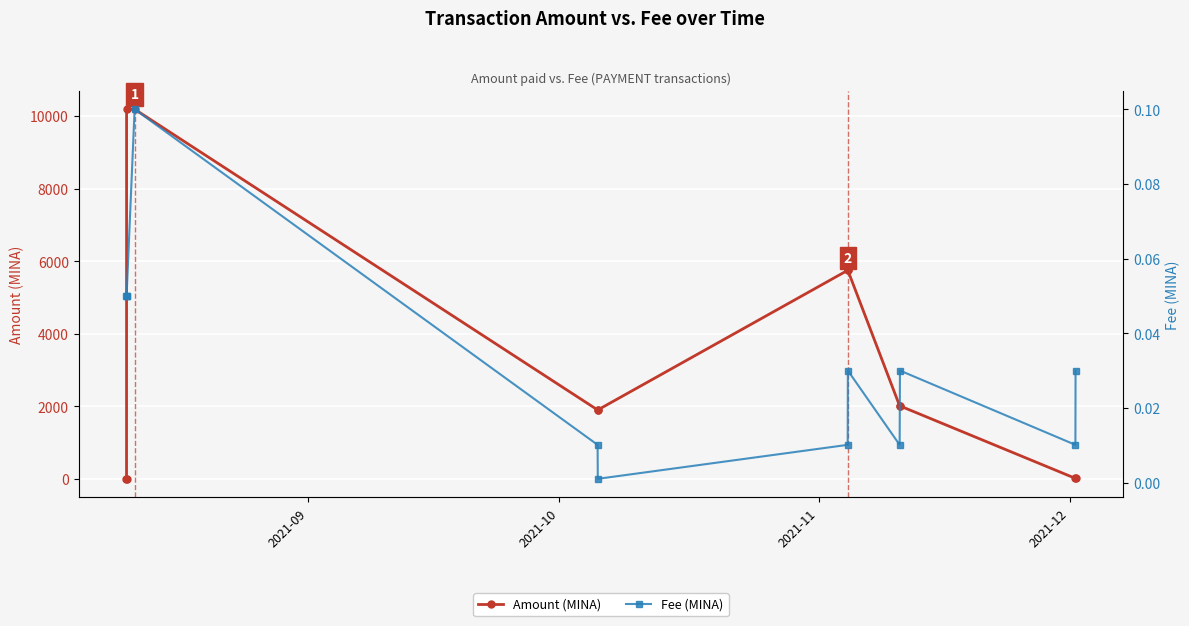

What is the value of the Fee (MINA) point at the 2nd from the left?

0.1